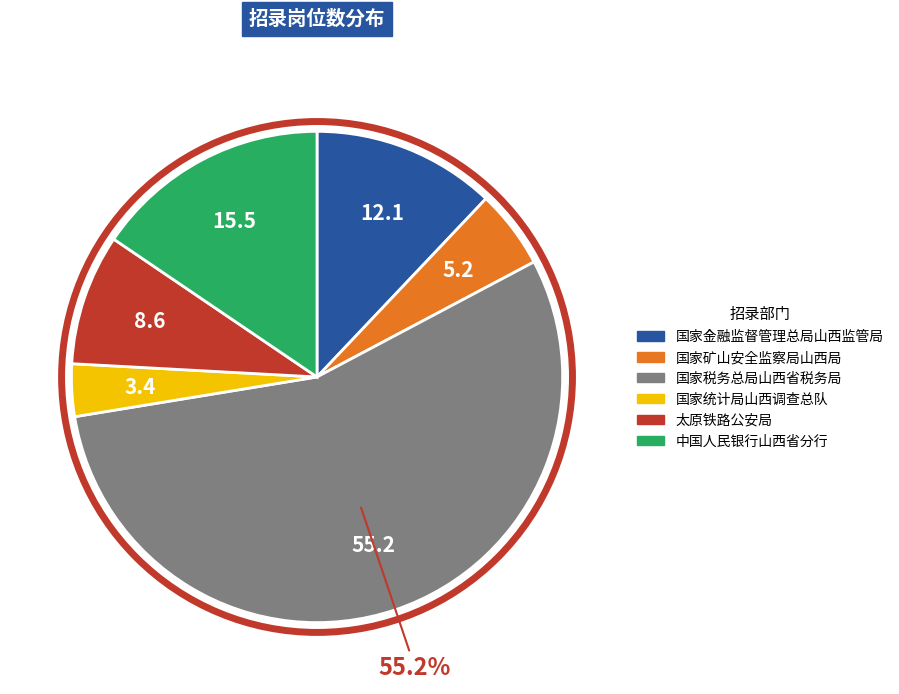

Between 国家税务总局山西省税务局 and 国家统计局山西调查总队, which is larger?

国家税务总局山西省税务局